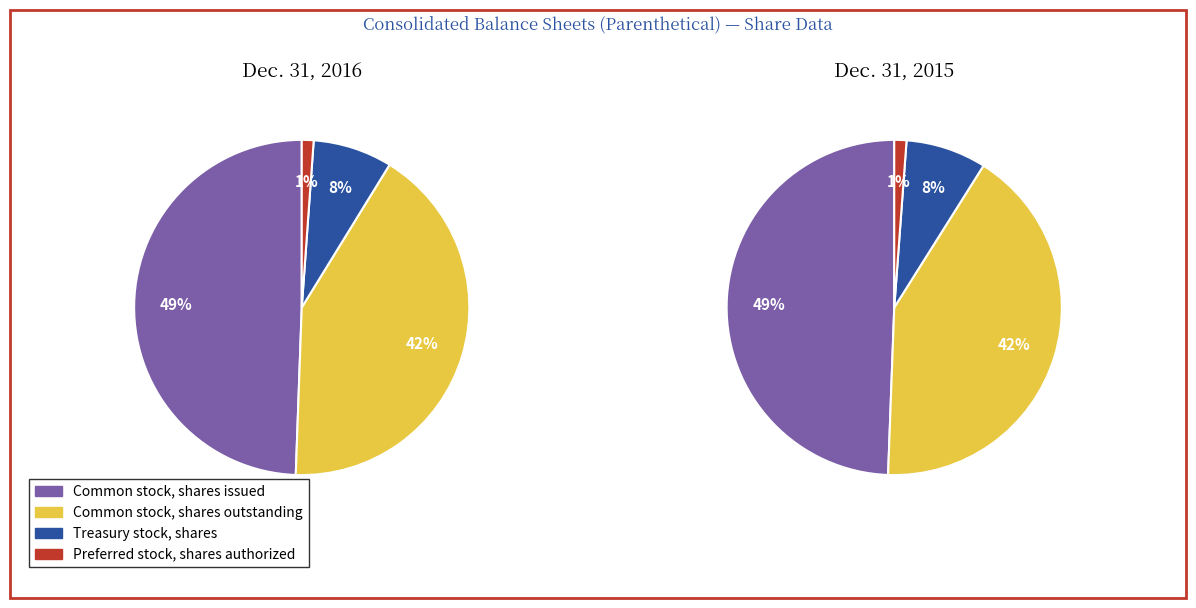

To the nearest percent, what portion does Common stock, shares outstanding represent?

42%